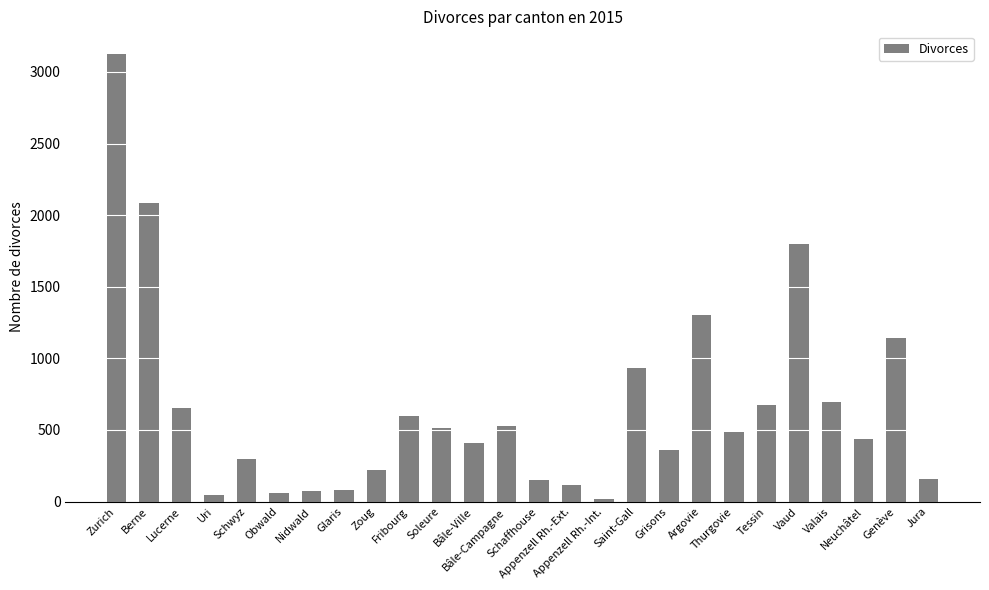

What is the average value?

652